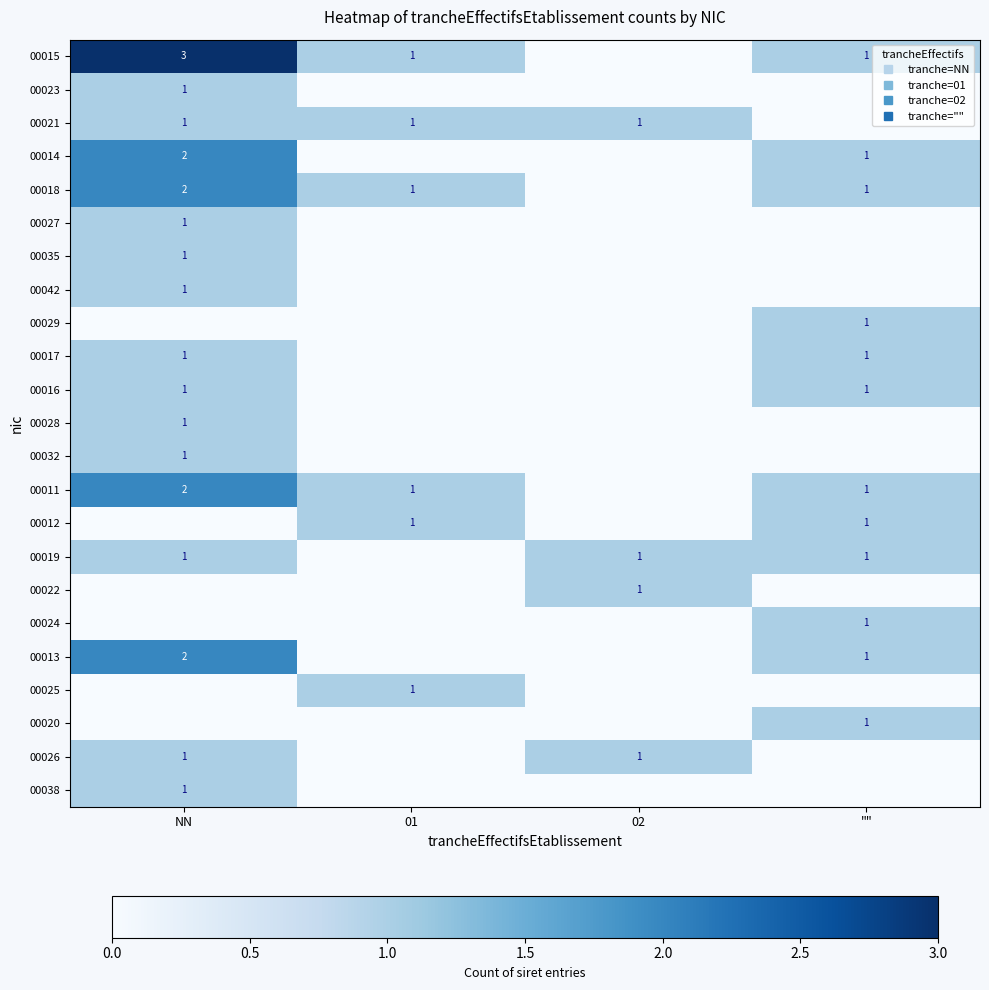

How many categories are shown in the chart?

4